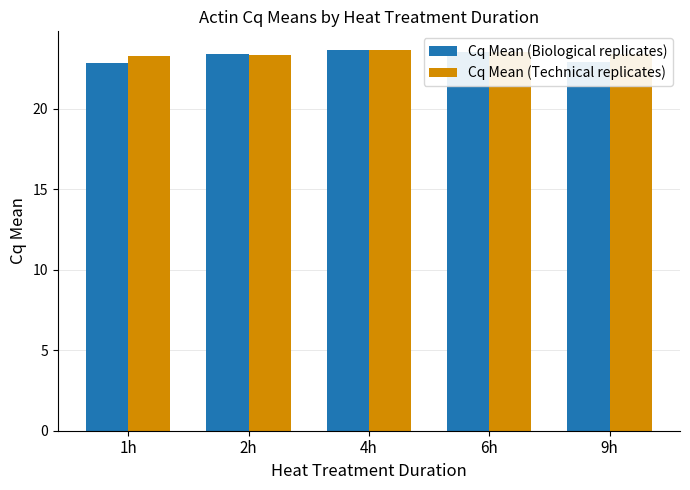

What is the lowest value of the Cq Mean (Technical replicates) series?

23.3